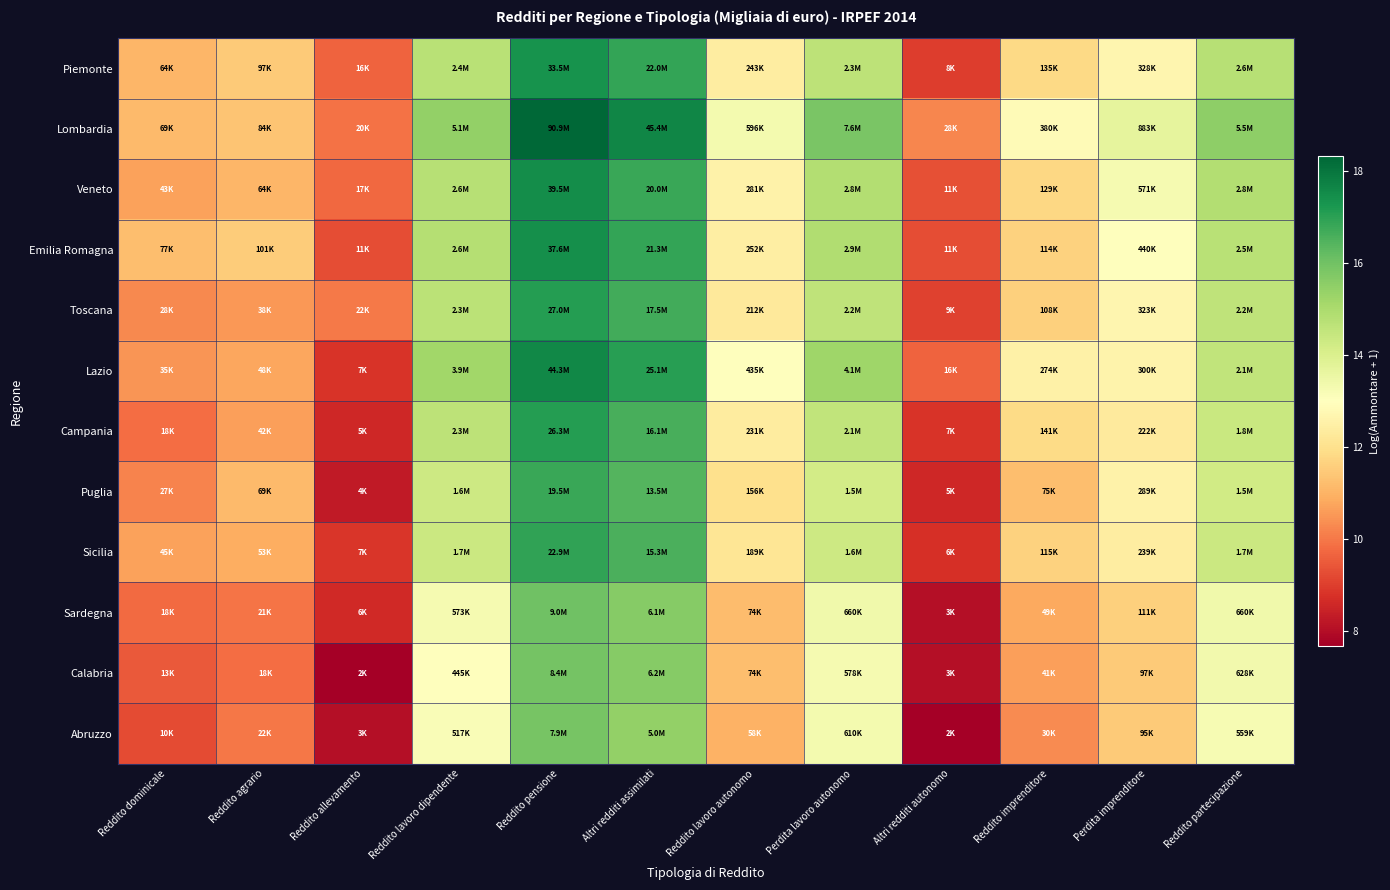

Between Altri redditi autonomo and Reddito allevamento, which is larger?

Reddito allevamento